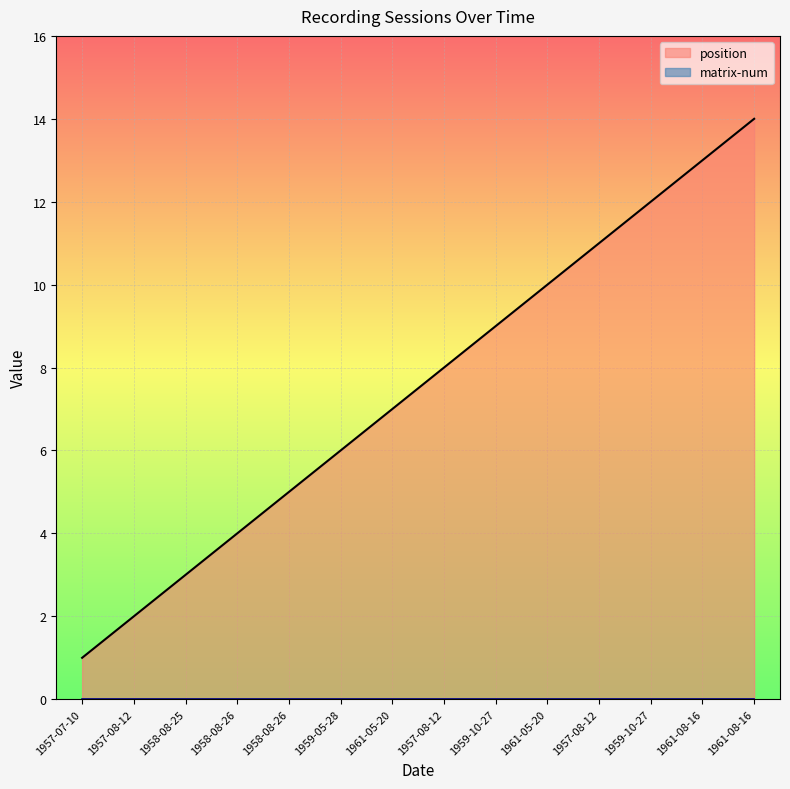

True or false: the data shows 0 at 1957-07-10.

False